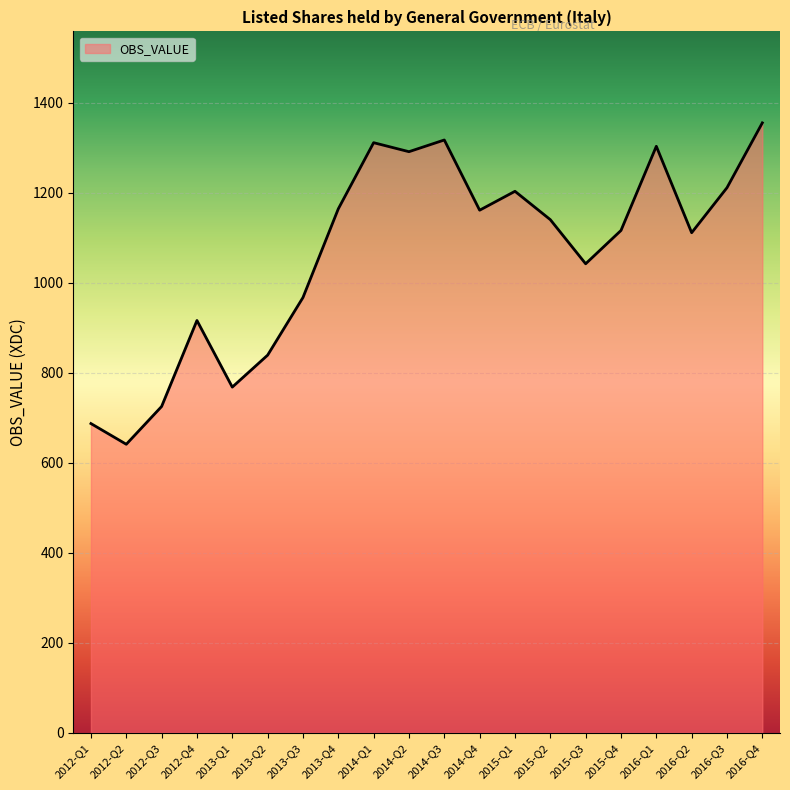

What is the change in value from 2012-Q3 to 2014-Q1?

+586